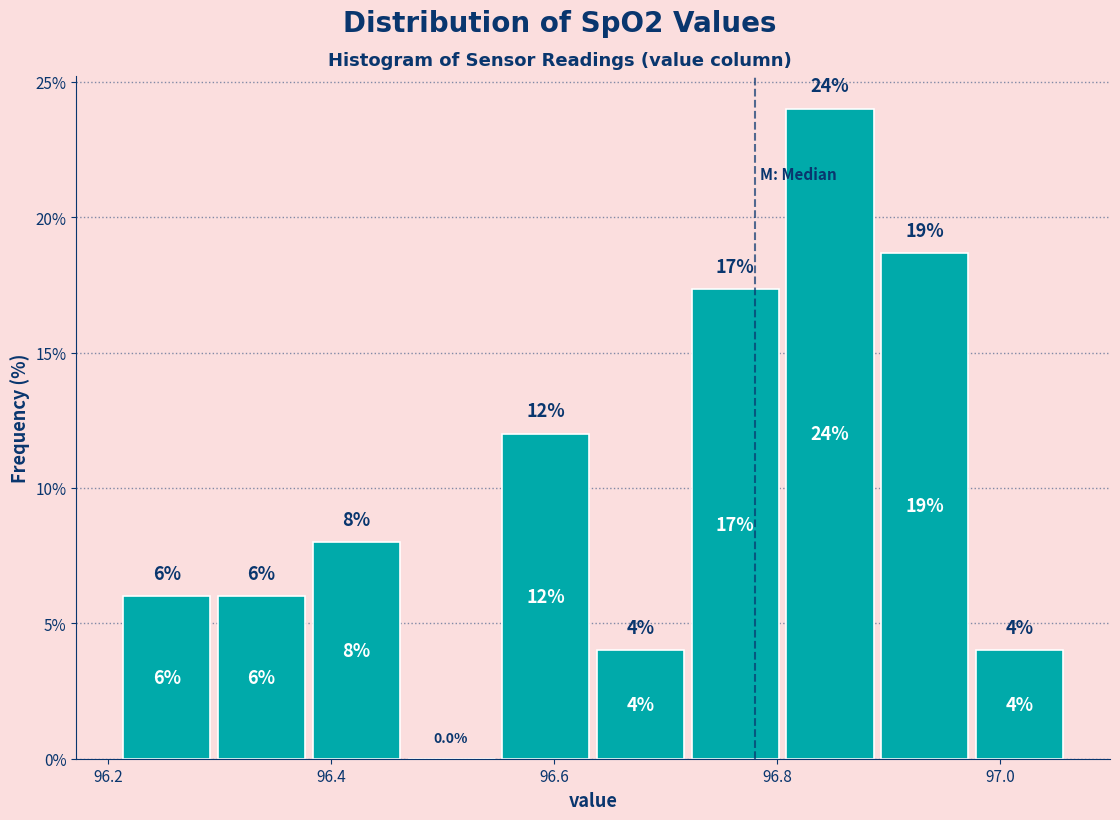

Which range on the x-axis has the tallest bar?

96.805 to 96.890